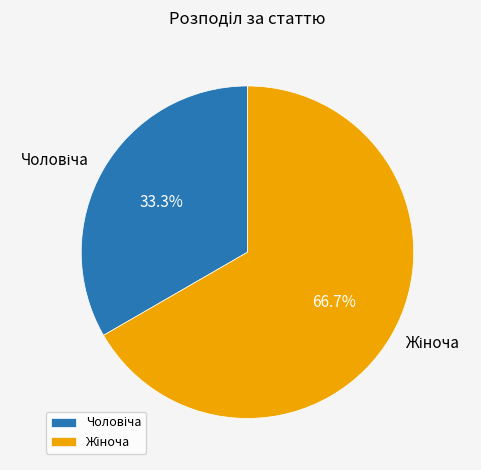

Is there a majority slice in this chart?

Yes